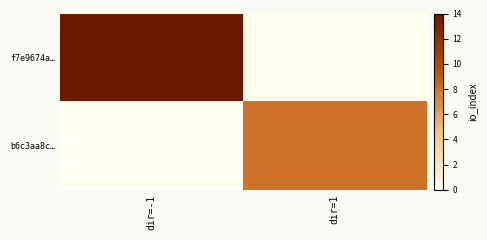

Reading right to left, transcribe all the data shown in this chart.

f7e9674a…: dir=1=0	dir=-1=14
b6c3aa8c…: dir=1=8	dir=-1=0